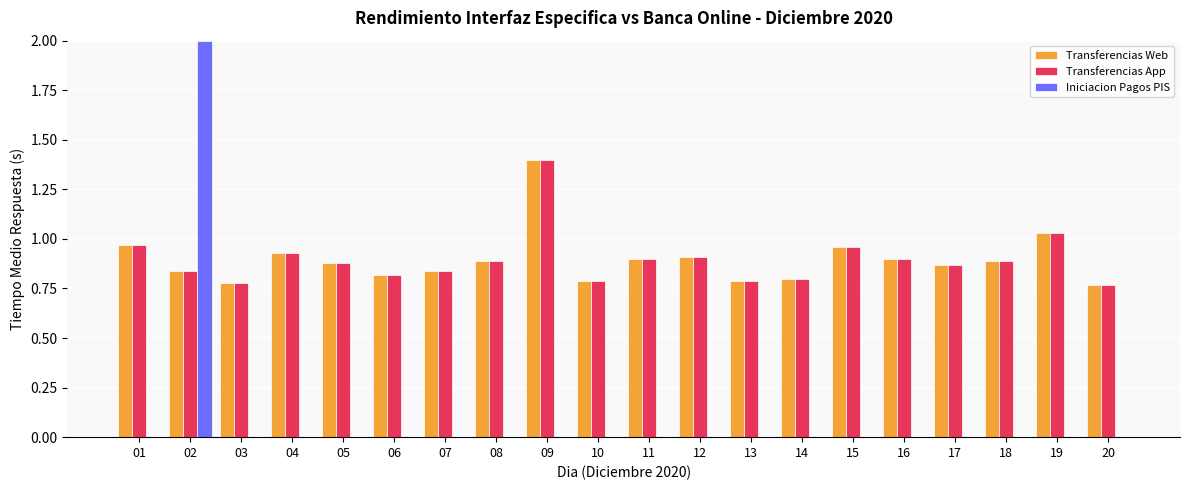

What is the maximum value shown in the chart?

2.0